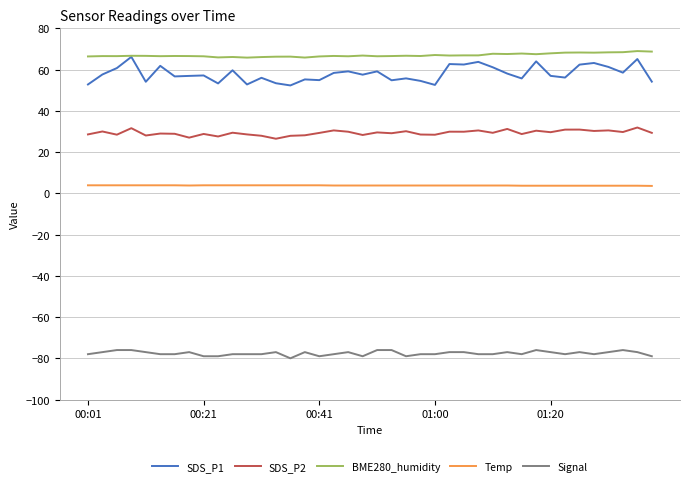

True or false: BME280_humidity has more than 0 interior local peaks.

True